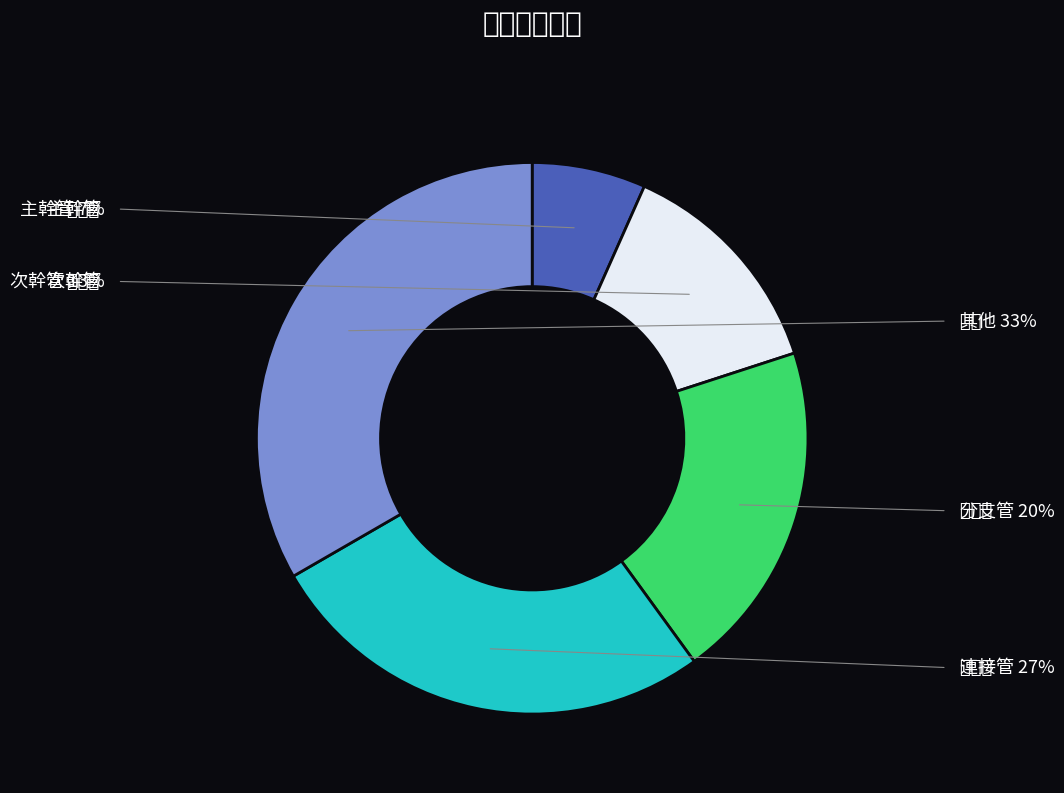

Does 分支管 represent more than half of the total?

No